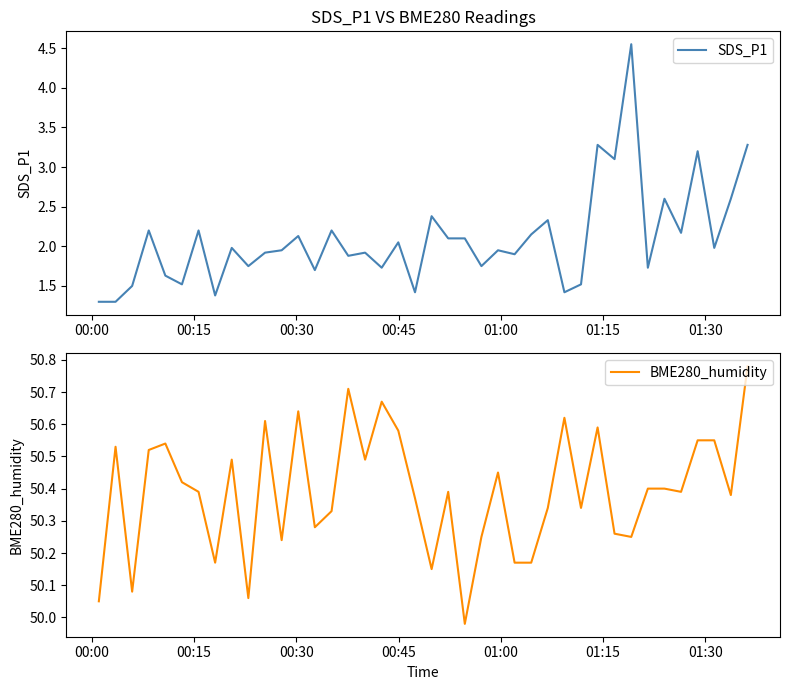

What is the minimum value for SDS_P1?

1.3